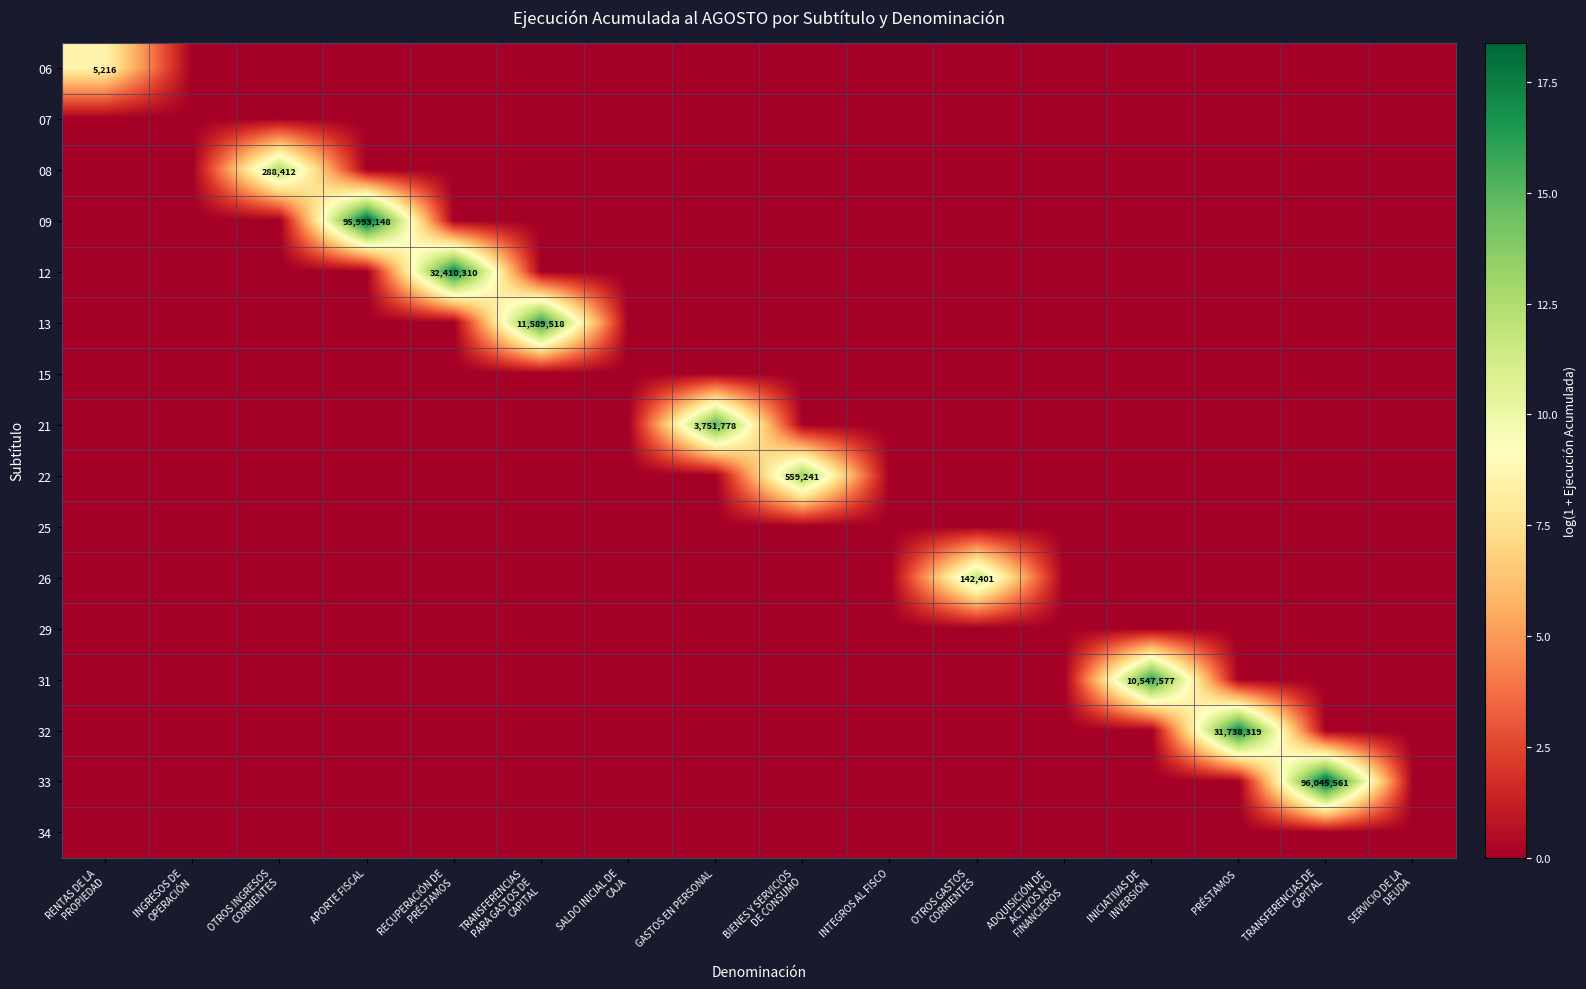

List the labels in order of 21 value, largest first.

GASTOS EN PERSONAL, RENTAS DE LA PROPIEDAD, INGRESOS DE OPERACIÓN, OTROS INGRESOS CORRIENTES, APORTE FISCAL, RECUPERACIÓN DE PRÉSTAMOS, TRANSFERENCIAS PARA GASTOS DE CAPITAL, SALDO INICIAL DE CAJA, BIENES Y SERVICIOS DE CONSUMO, INTEGROS AL FISCO, OTROS GASTOS CORRIENTES, ADQUISICIÓN DE ACTIVOS NO FINANCIEROS, INICIATIVAS DE INVERSIÓN, PRÉSTAMOS, TRANSFERENCIAS DE CAPITAL, SERVICIO DE LA DEUDA